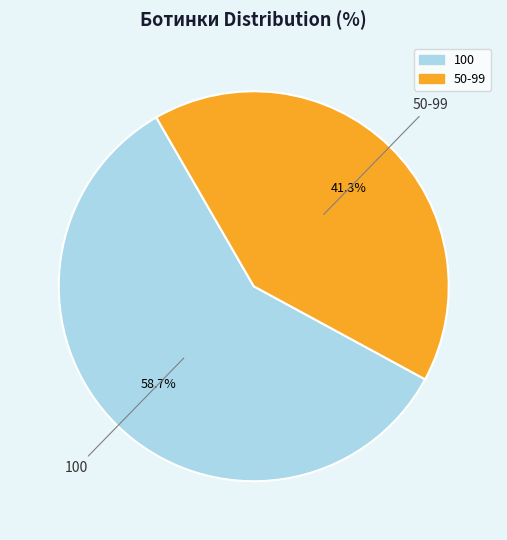

How many segments does this pie chart have?

2